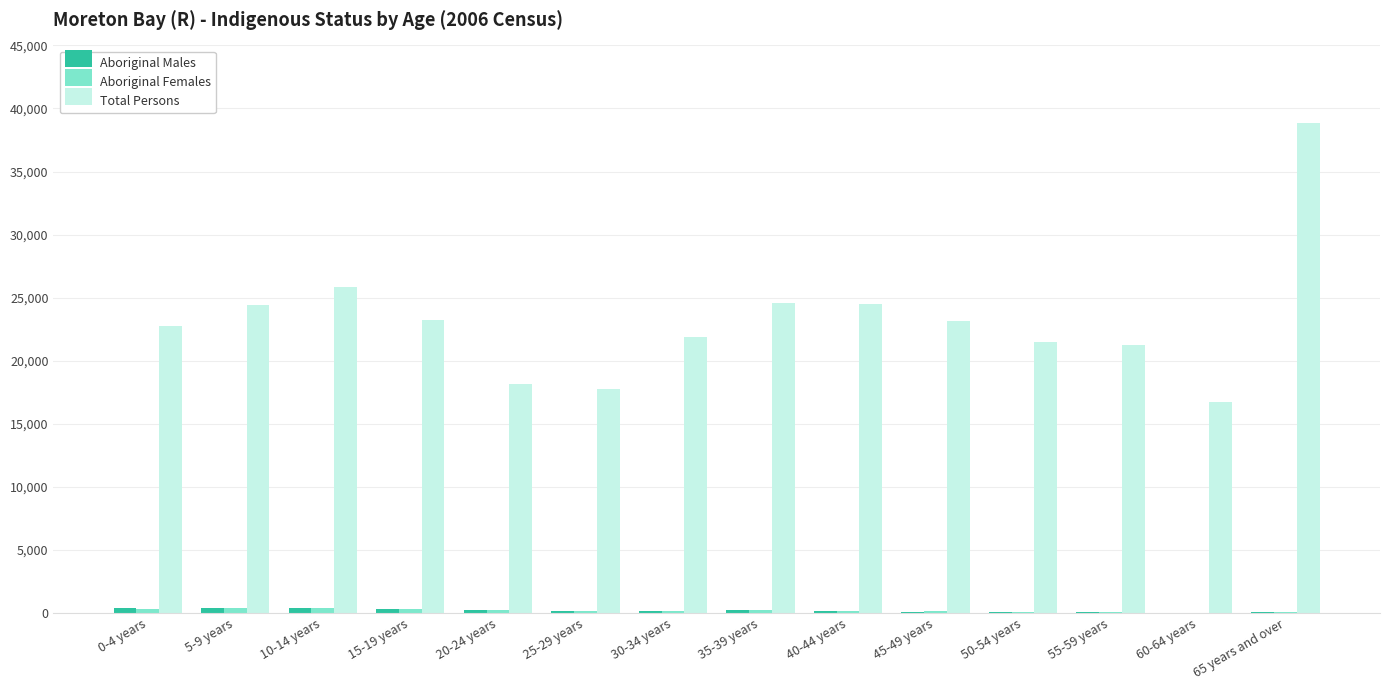

What is the greatest value displayed?

38885